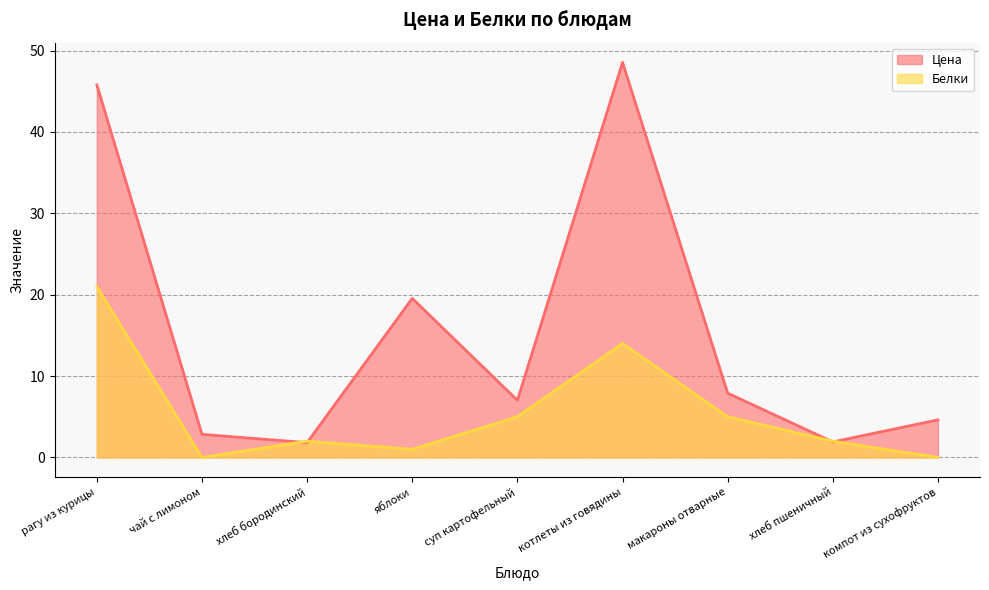

What is the sum of the Цена values at макароны отварные and хлеб бородинский?

9.7